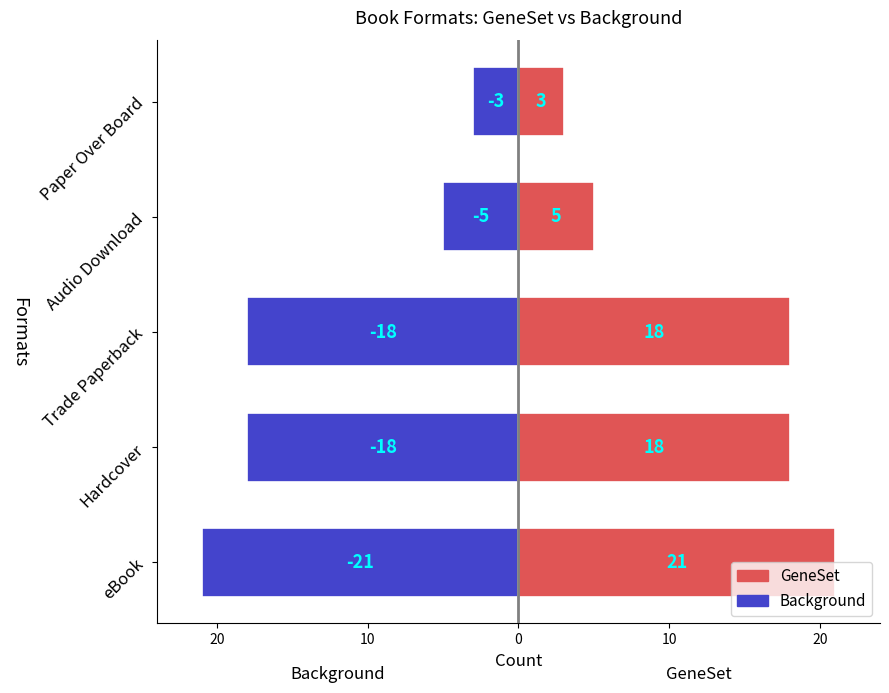

Which series has the widest spread of values?

GeneSet